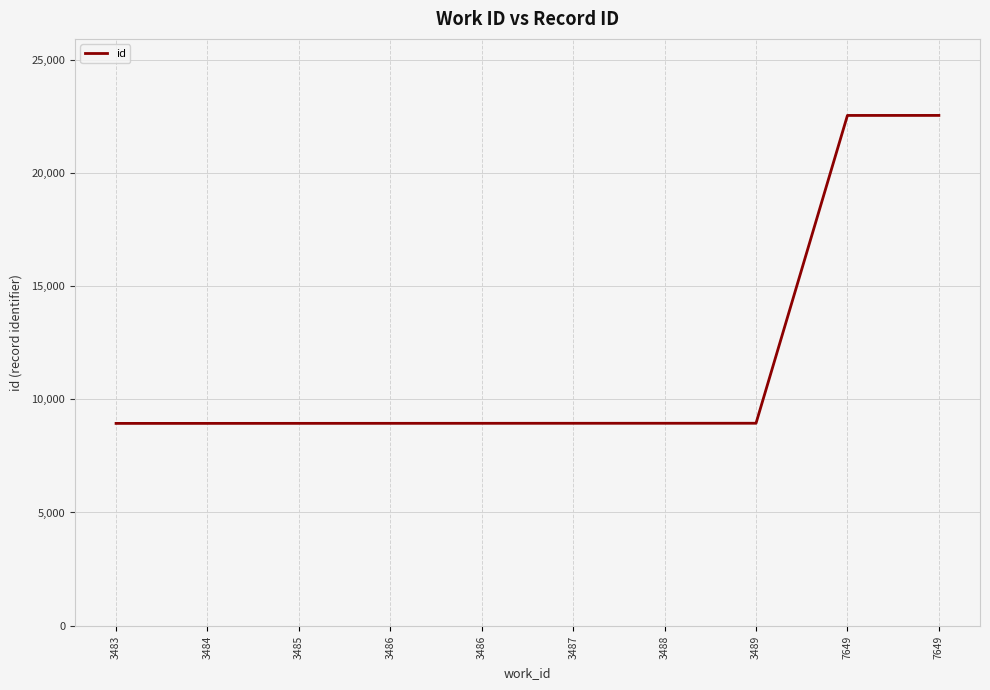

Which has a higher value, 3488 or 3483?

3488